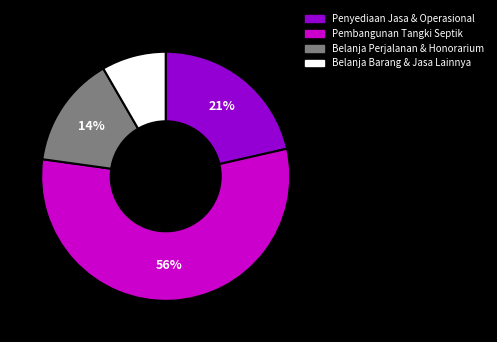

Does Pembangunan Tangki Septik account for over 50% of the chart?

Yes